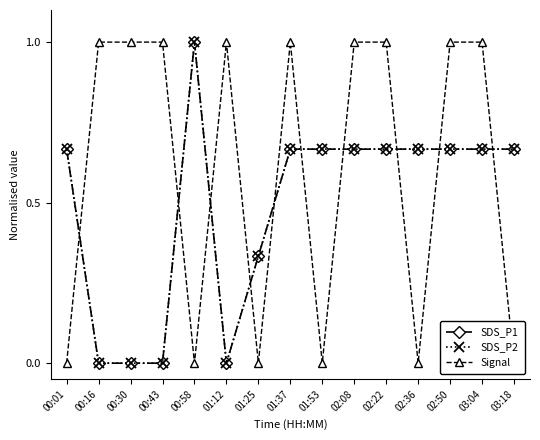

Which series has the largest range (max minus min)?

SDS_P1